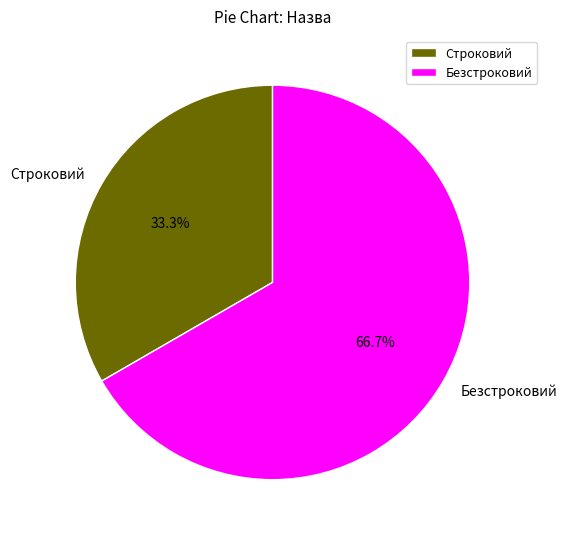

To the nearest percent, what is the difference between the largest and smallest slice percentages?

33%